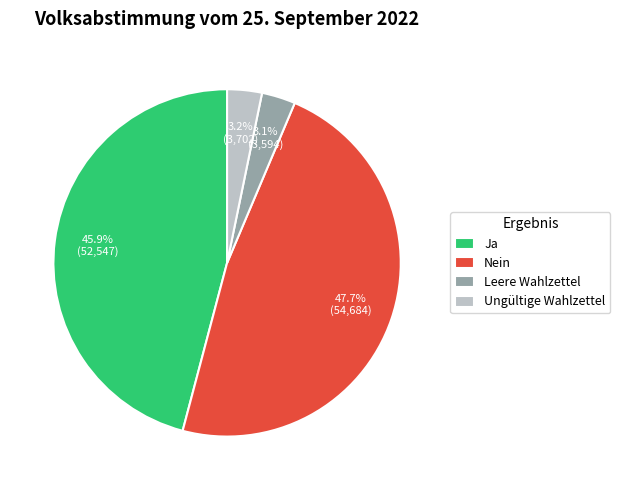

Which category has the biggest portion of the pie?

Nein